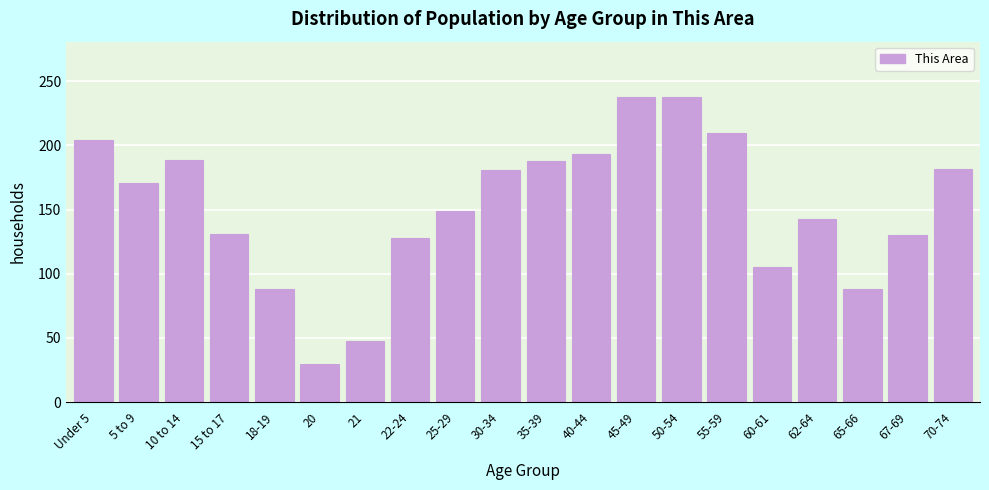

Between 40-44 and 25-29, which is larger?

40-44